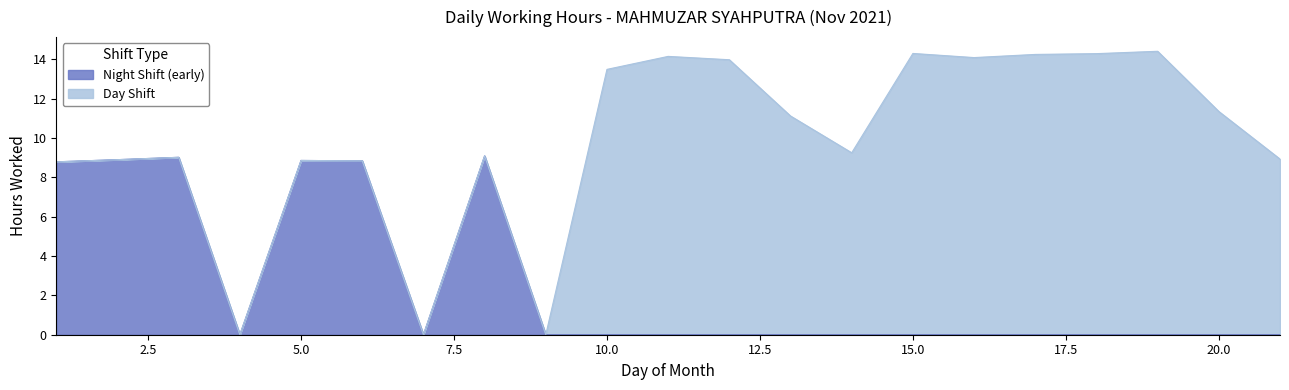

Count the number of categories in the chart.

21